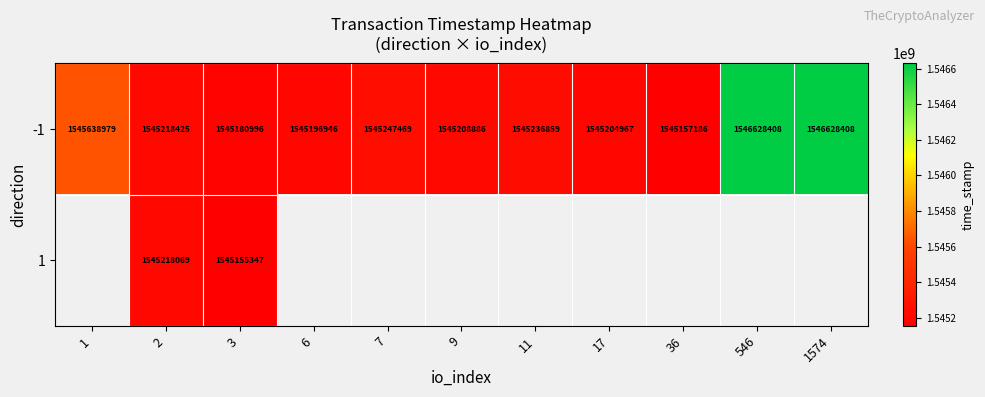

Where is -1 nearest to the value 1545892797?

1